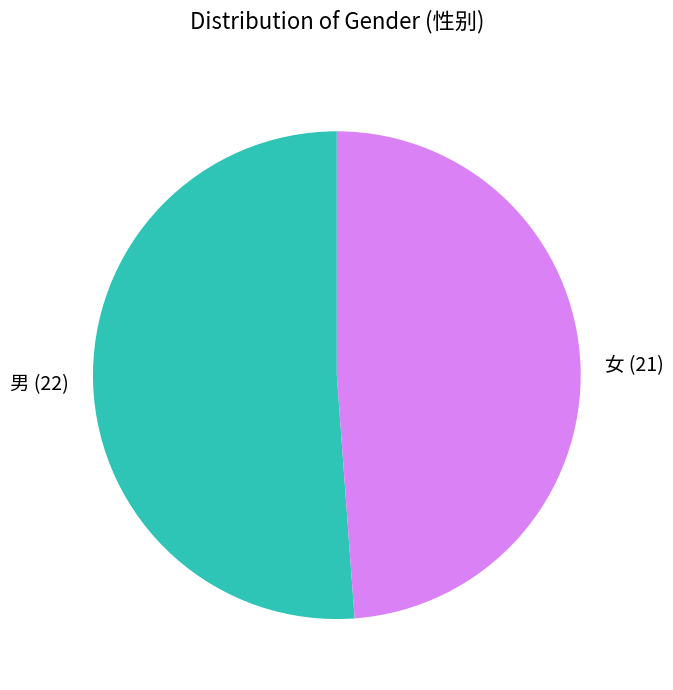

Is the sum of 男 (22) and 女 (21) greater than half?

Yes